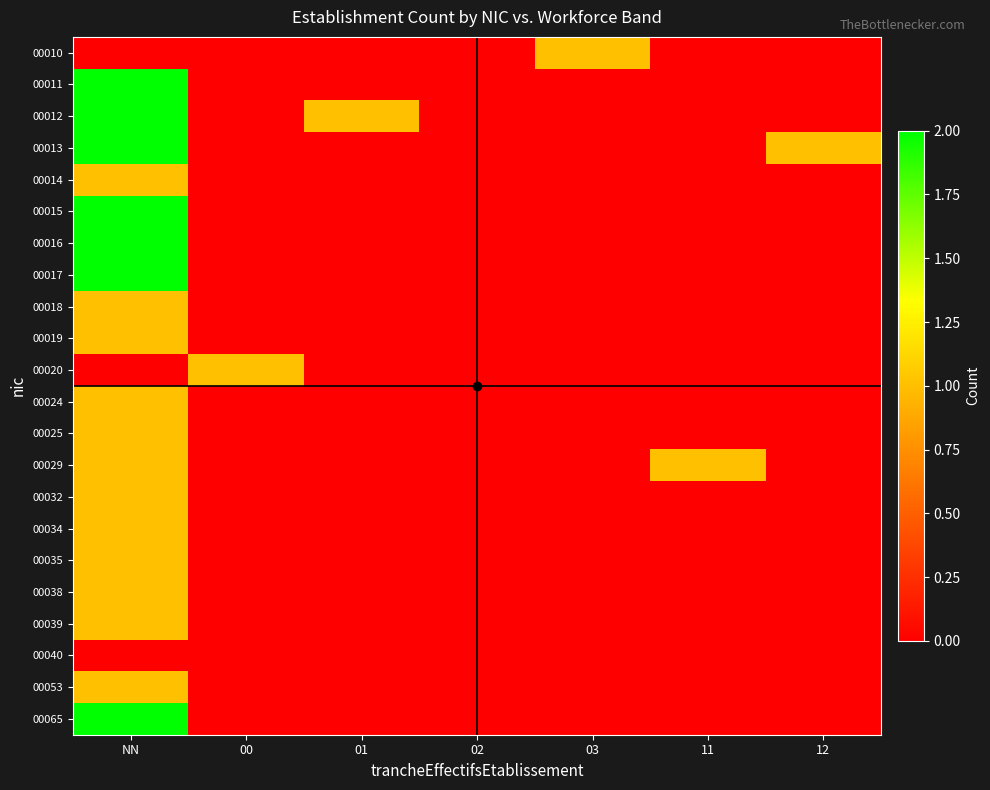

Reading right to left, what are all the values shown in this chart?

00010: 12=0	11=0	03=1	02=0	01=0	00=0	NN=0
00011: 12=0	11=0	03=0	02=0	01=0	00=0	NN=2
00012: 12=0	11=0	03=0	02=0	01=1	00=0	NN=2
00013: 12=1	11=0	03=0	02=0	01=0	00=0	NN=2
00014: 12=0	11=0	03=0	02=0	01=0	00=0	NN=1
00015: 12=0	11=0	03=0	02=0	01=0	00=0	NN=2
00016: 12=0	11=0	03=0	02=0	01=0	00=0	NN=2
00017: 12=0	11=0	03=0	02=0	01=0	00=0	NN=2
00018: 12=0	11=0	03=0	02=0	01=0	00=0	NN=1
00019: 12=0	11=0	03=0	02=0	01=0	00=0	NN=1
00020: 12=0	11=0	03=0	02=0	01=0	00=1	NN=0
00024: 12=0	11=0	03=0	02=0	01=0	00=0	NN=1
00025: 12=0	11=0	03=0	02=0	01=0	00=0	NN=1
00029: 12=0	11=1	03=0	02=0	01=0	00=0	NN=1
00032: 12=0	11=0	03=0	02=0	01=0	00=0	NN=1
00034: 12=0	11=0	03=0	02=0	01=0	00=0	NN=1
00035: 12=0	11=0	03=0	02=0	01=0	00=0	NN=1
00038: 12=0	11=0	03=0	02=0	01=0	00=0	NN=1
00039: 12=0	11=0	03=0	02=0	01=0	00=0	NN=1
00040: 12=0	11=0	03=0	02=0	01=0	00=0	NN=0
00053: 12=0	11=0	03=0	02=0	01=0	00=0	NN=1
00065: 12=0	11=0	03=0	02=0	01=0	00=0	NN=2